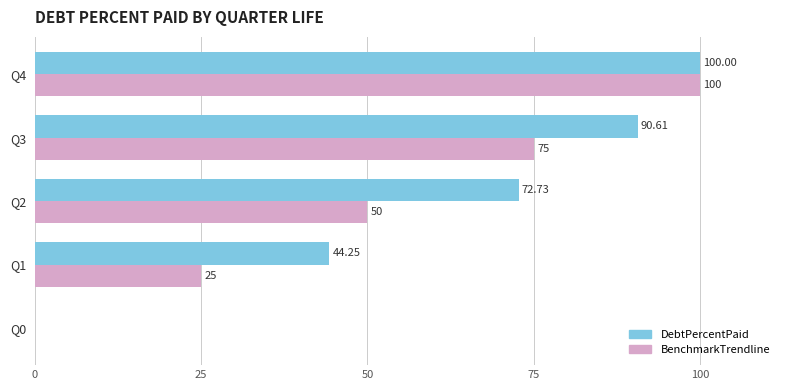

Which series has the largest total across all categories?

DebtPercentPaid